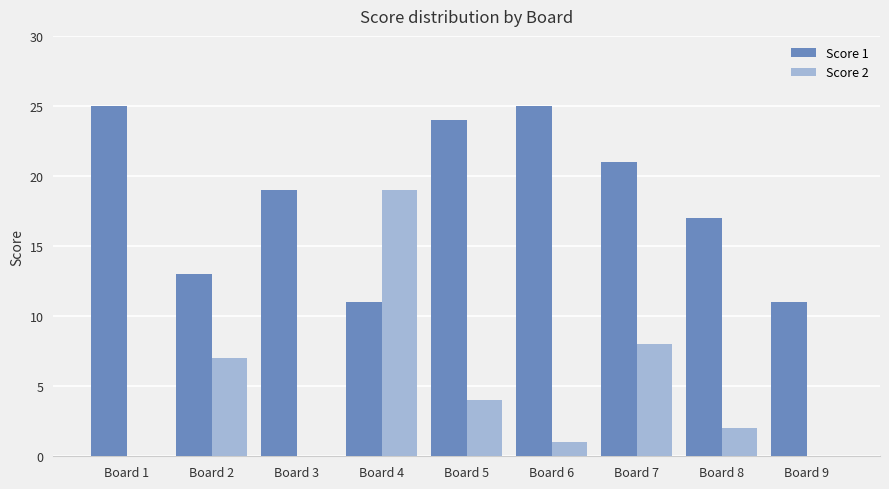

What is the difference between the Score 1 values at Board 2 and Board 8?

4